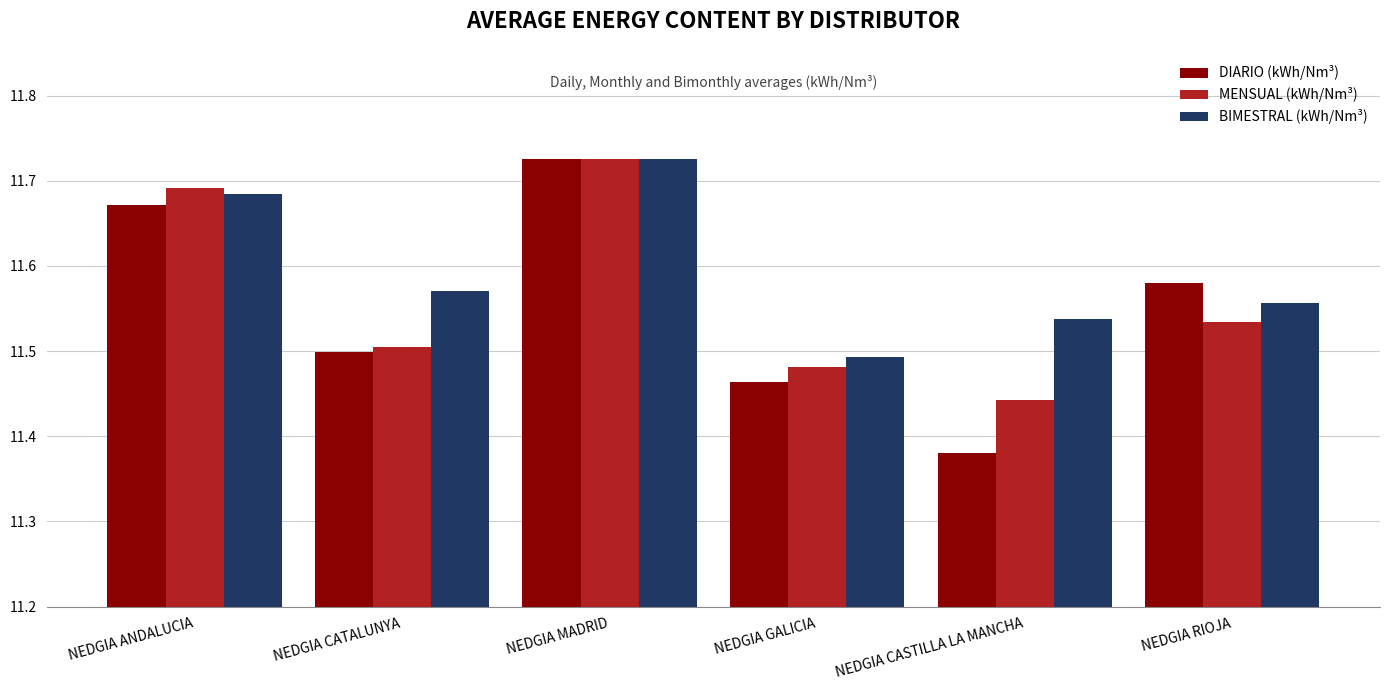

What is the total value across all series at NEDGIA CASTILLA LA MANCHA?

34.4